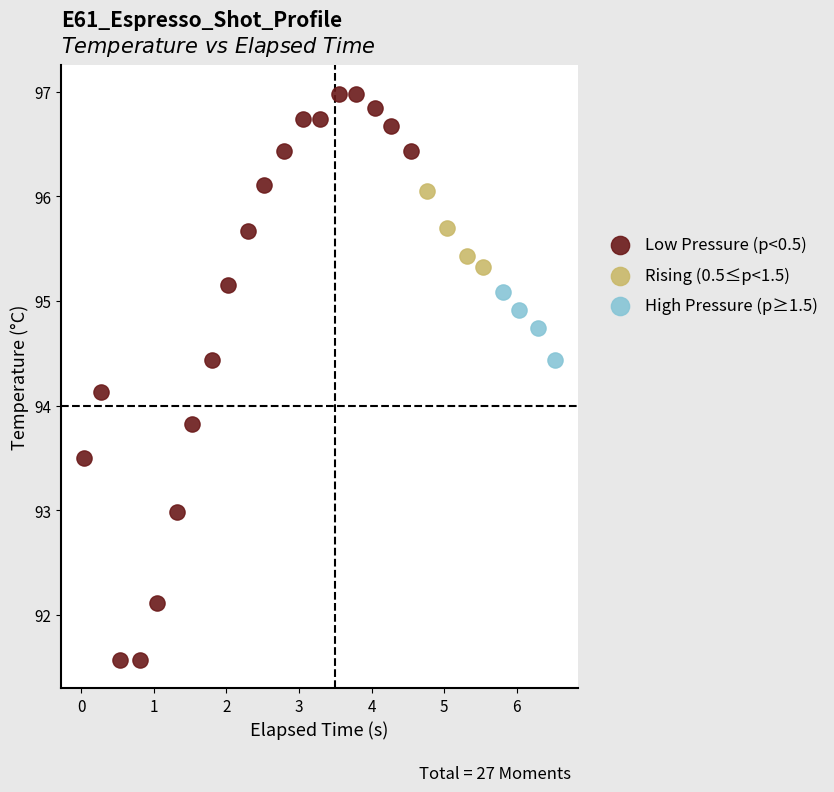

Which series has the widest spread of Y values?

Low Pressure (p<0.5)